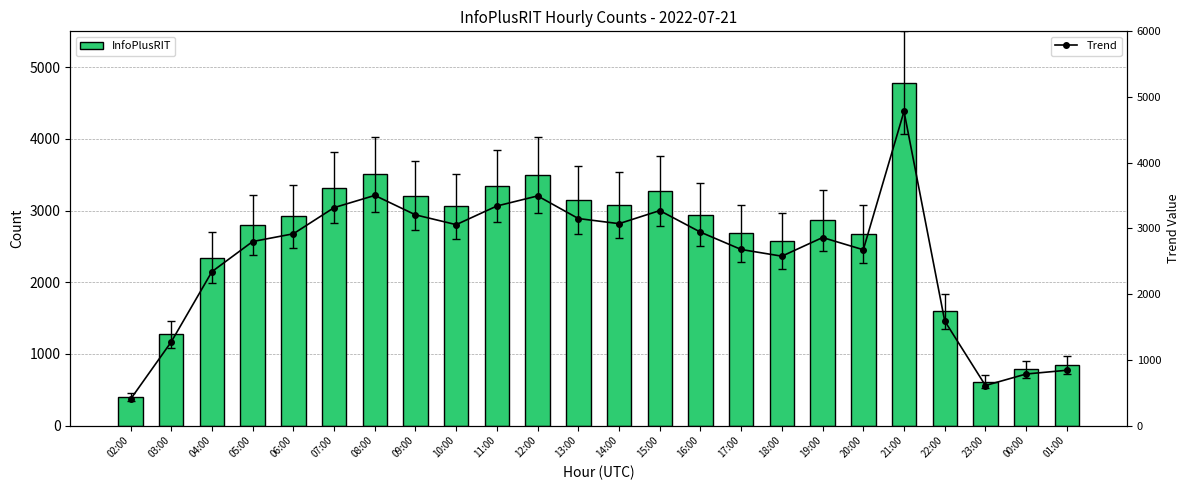

Does the chart contain any negative values?

No